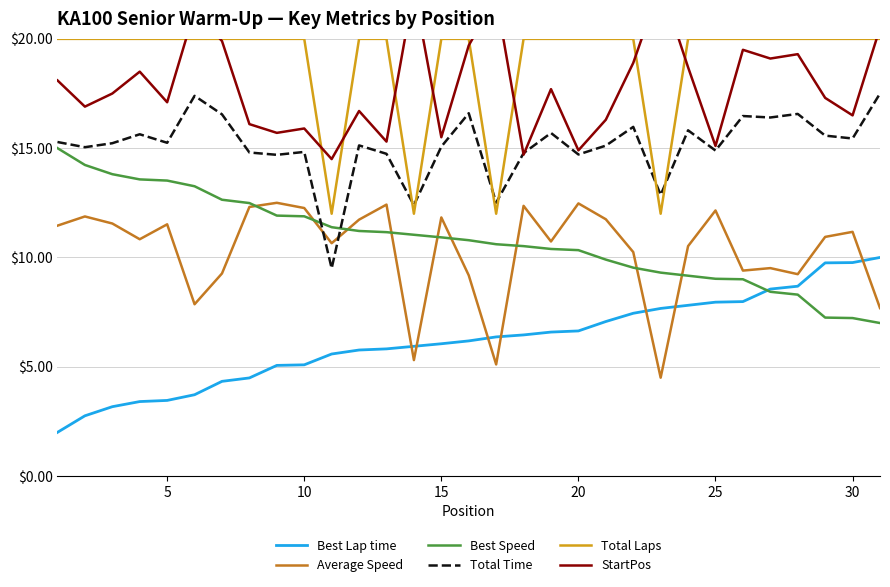

Is the value of Total Laps at 25 greater than the value of Total Time at 20?

Yes